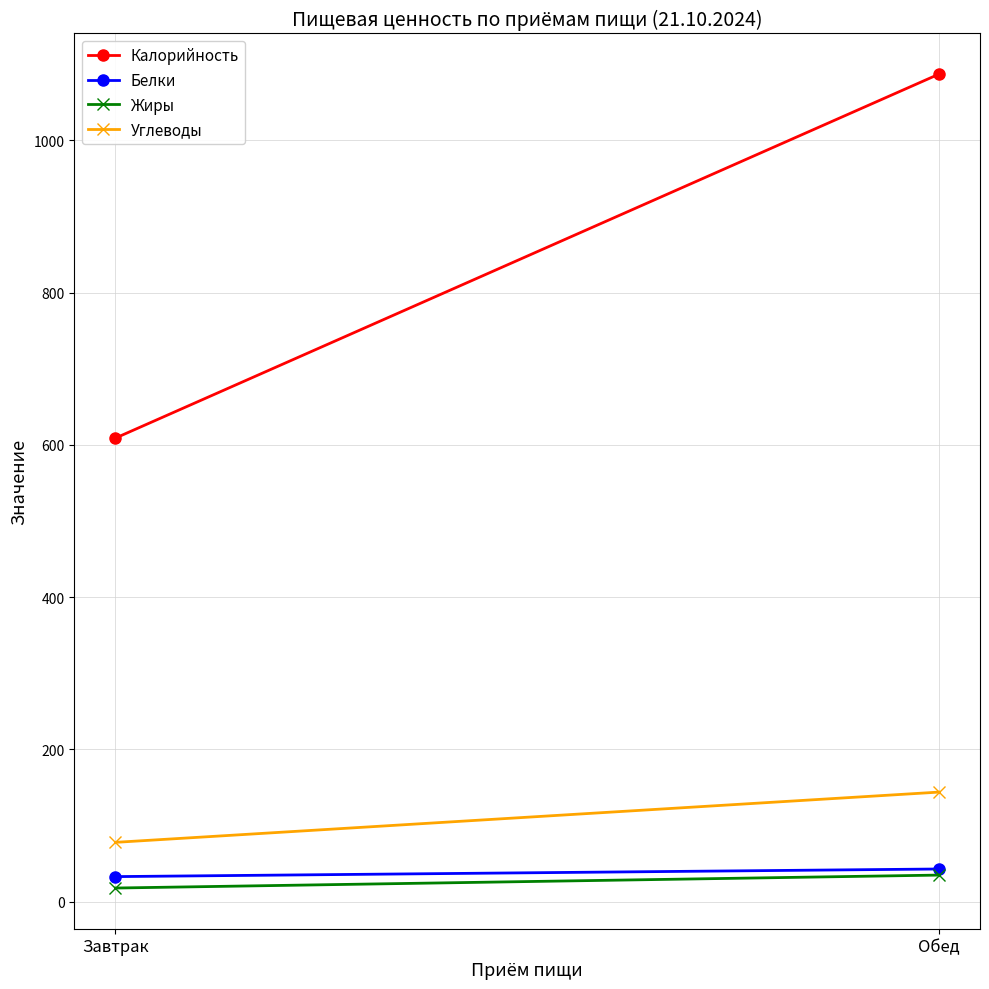

What is the label of the 1st point from the right?

Обед